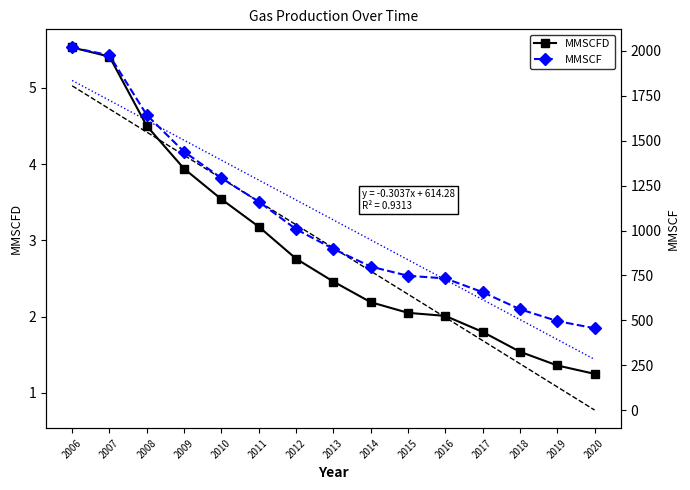

At which label does MMSCF reach its minimum?

2020